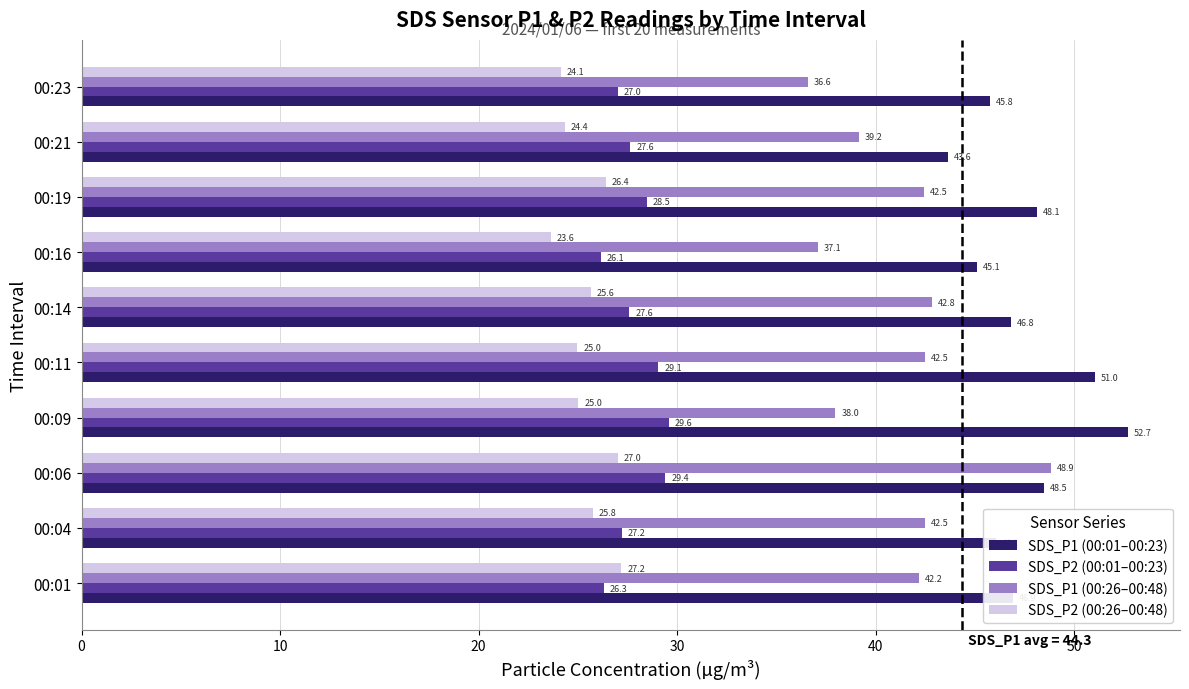

At which label does SDS_P2 (00:01–00:23) reach its peak?

00:09